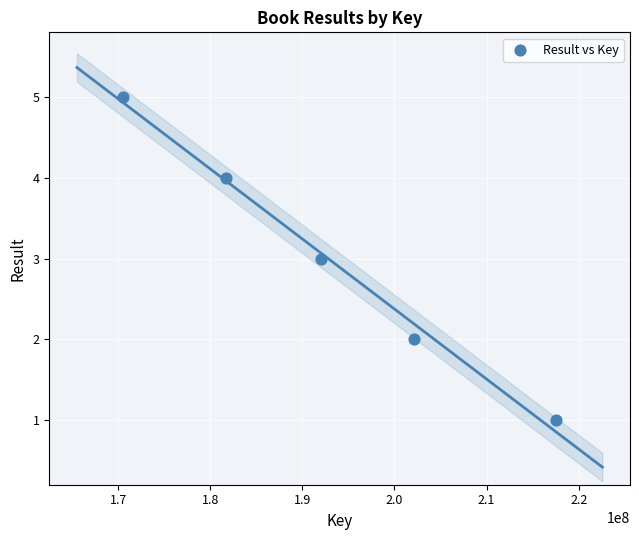

What is the range of X values (max minus min)?

47049284